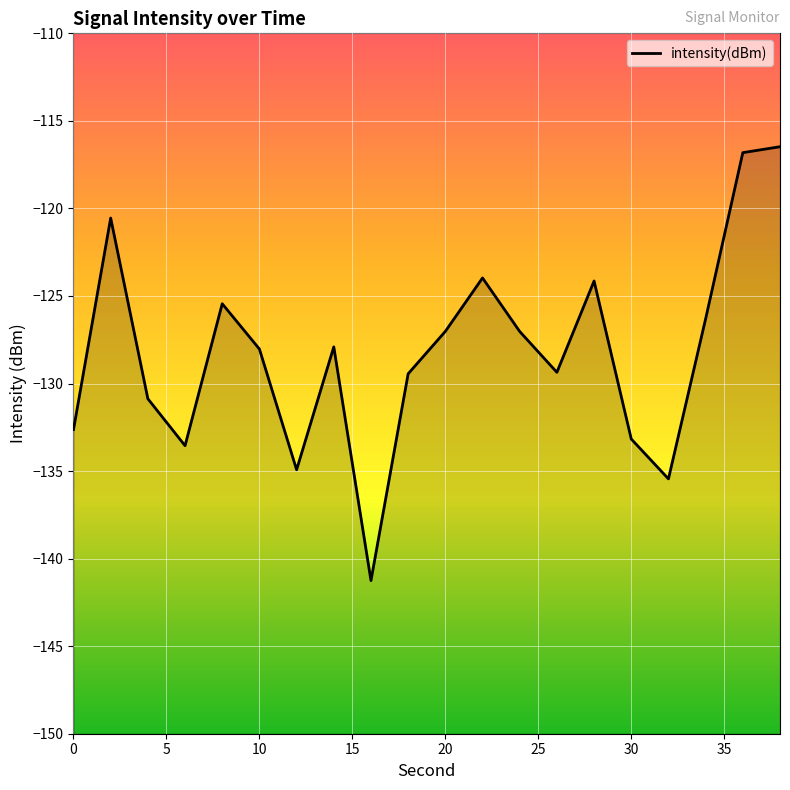

What is the minimum value shown in the chart?

-141.3